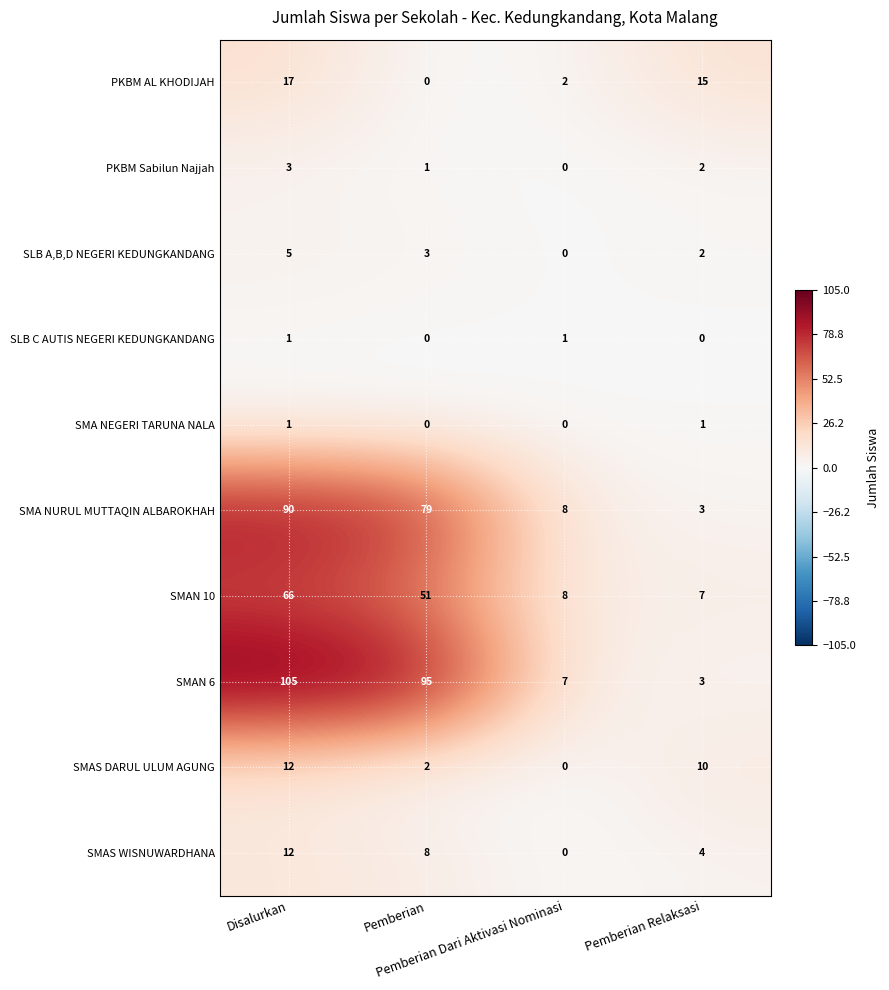

What is the difference between the maximum and minimum values in the PKBM Sabilun Najjah series?

3